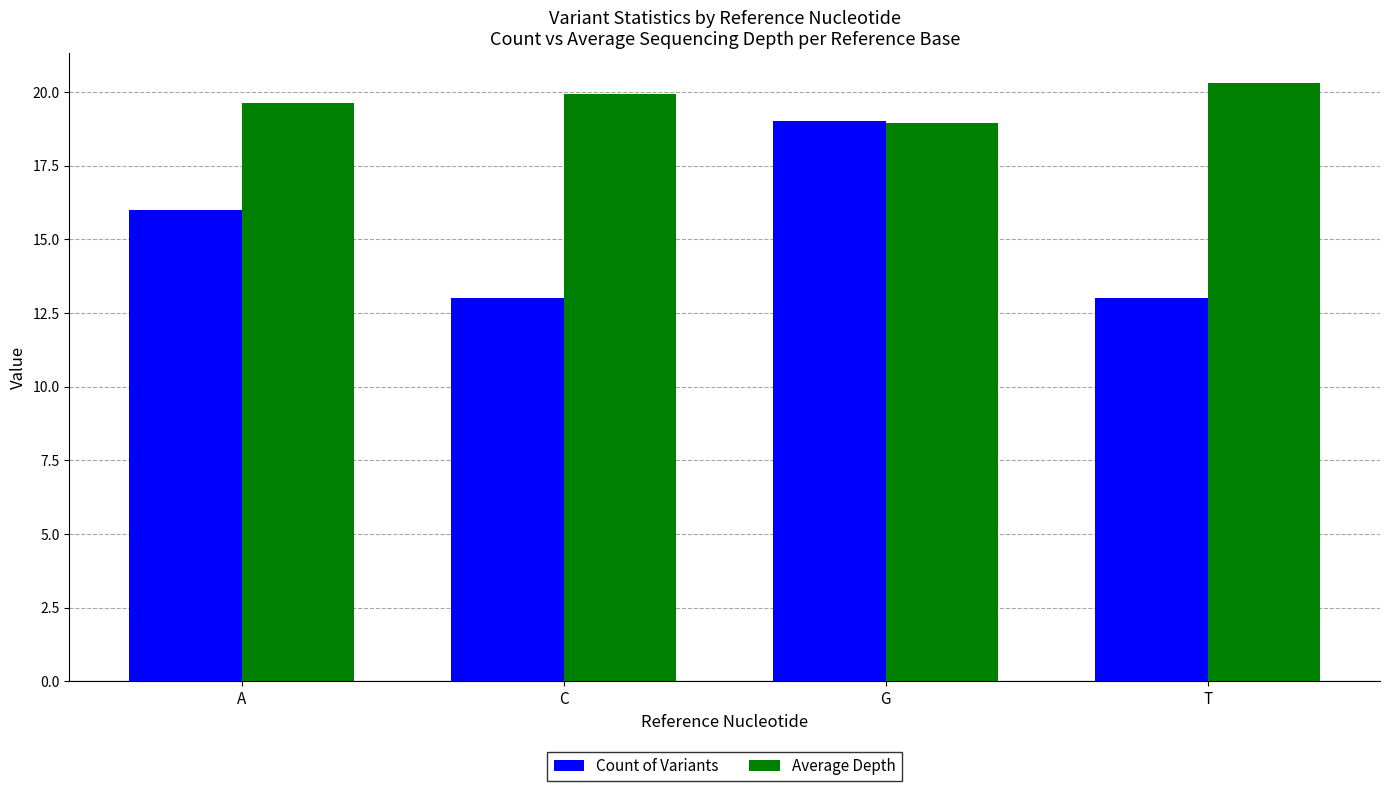

At which label is Average Depth closest to 19?

G